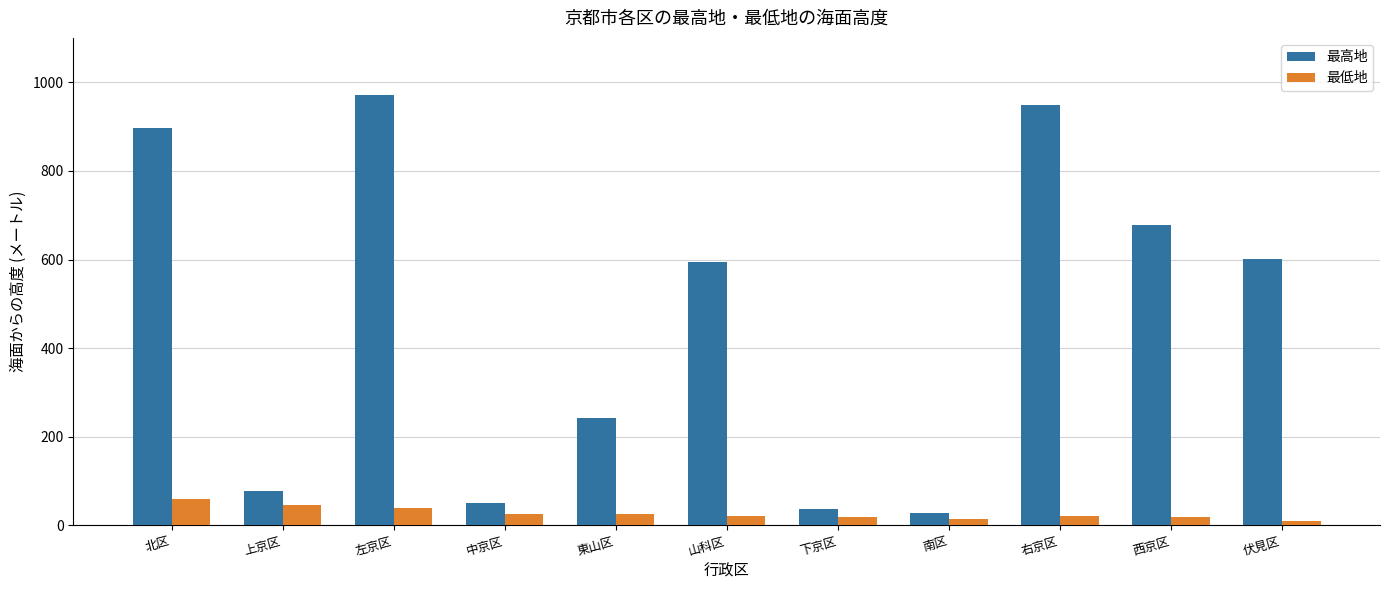

What is the minimum value for 最高地?

28.0